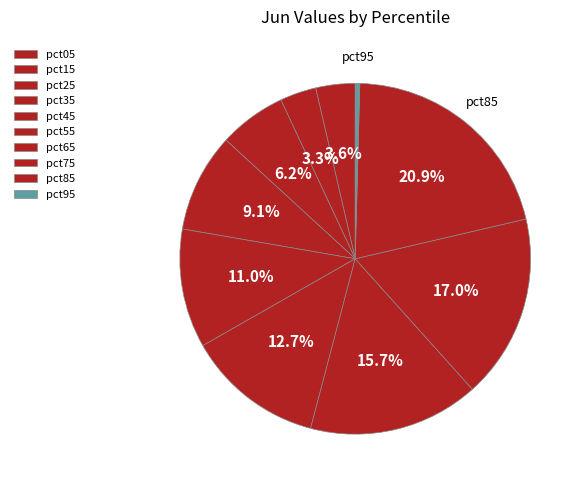

To the nearest percent, what is the difference between the pct05 and pct35 slice percentages?

5%